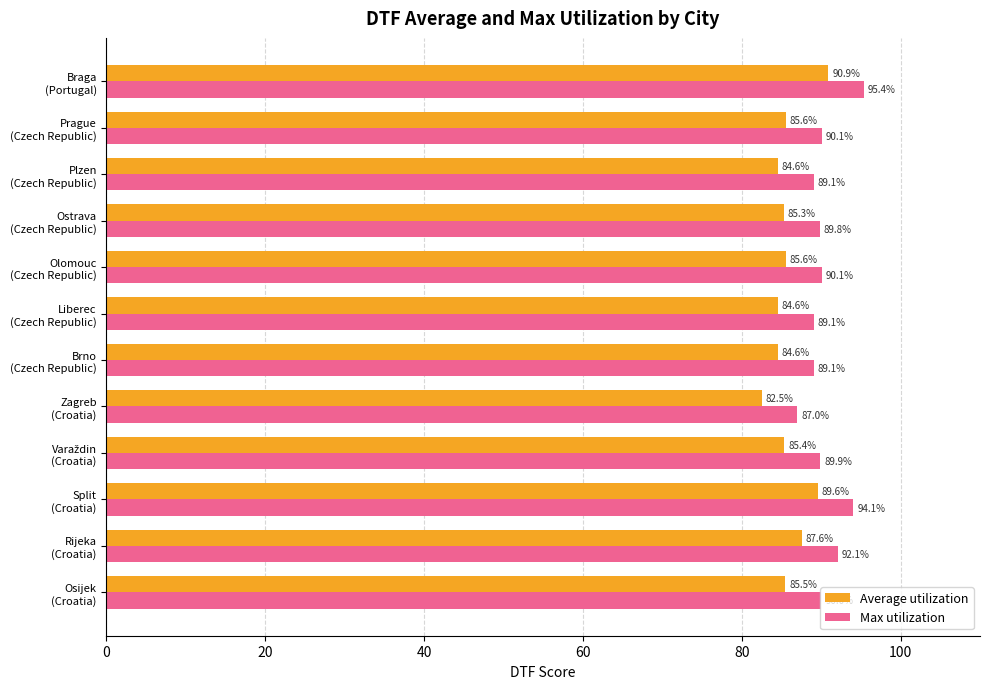

What is the difference between the maximum and minimum values in the Average utilization series?

8.4